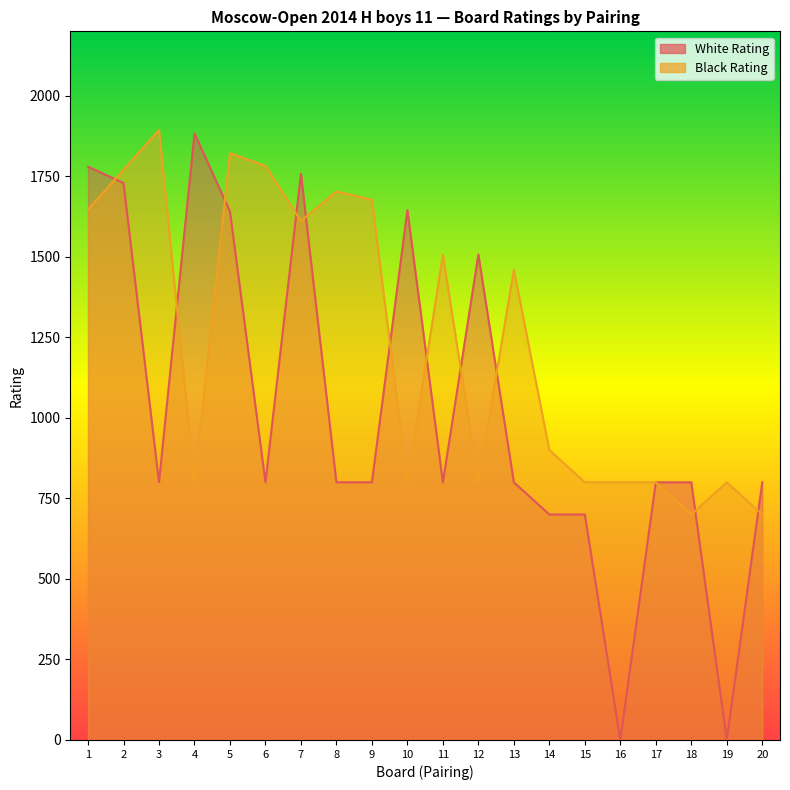

How many values in the White Rating series are below 800?

4